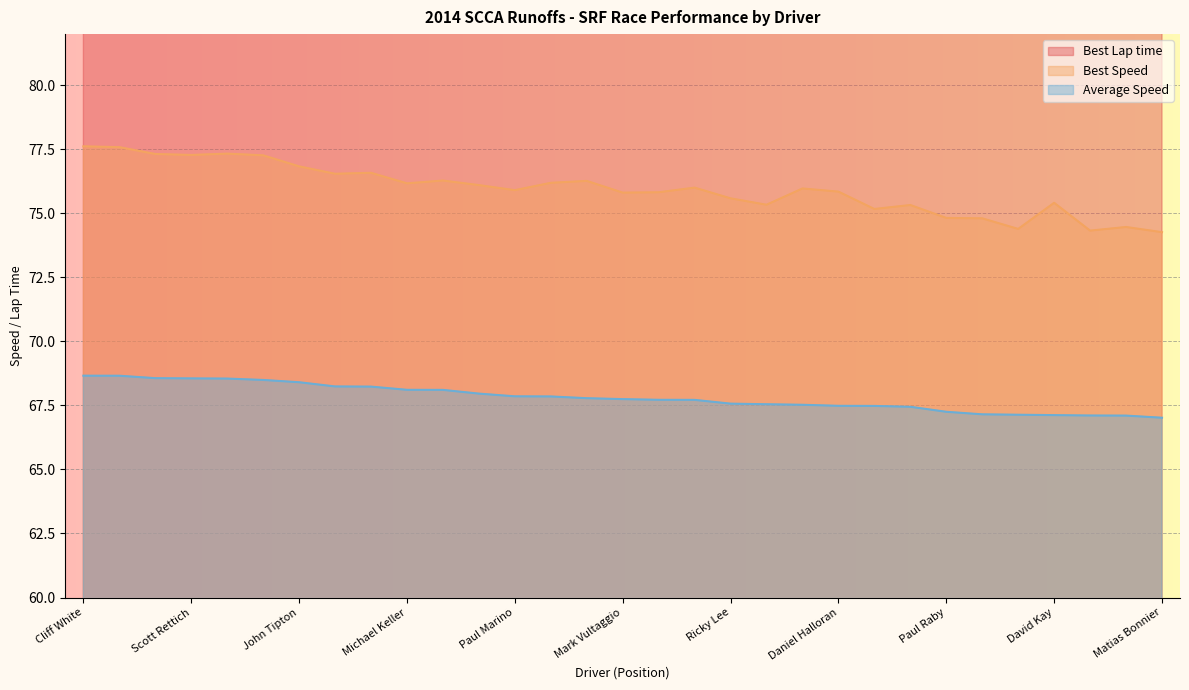

Rank the series at Joseph Wolf from lowest to highest value.

Average Speed, Best Speed, Best Lap time